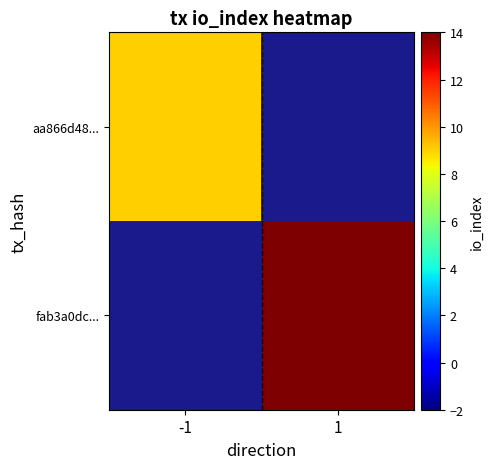

How many series are shown in this chart?

2